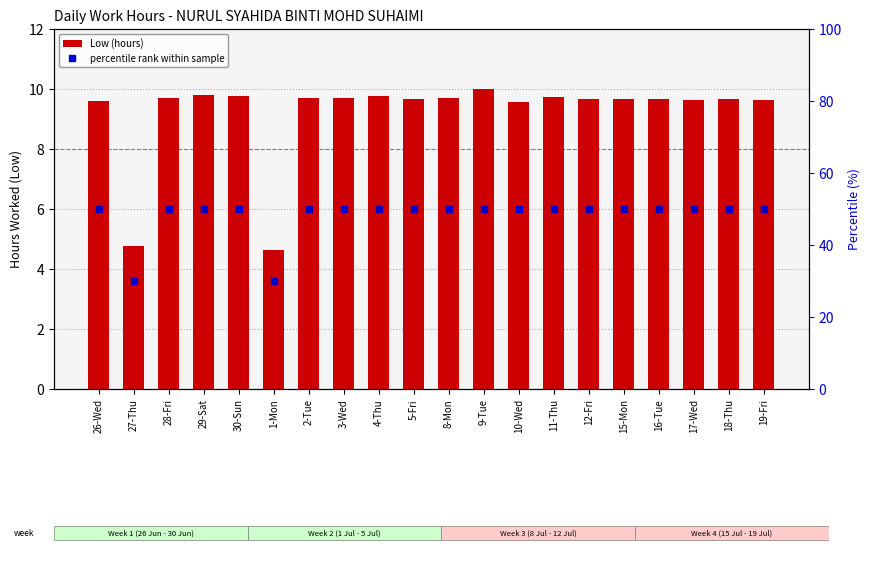

At how many categories does at least one series exceed 31?

18